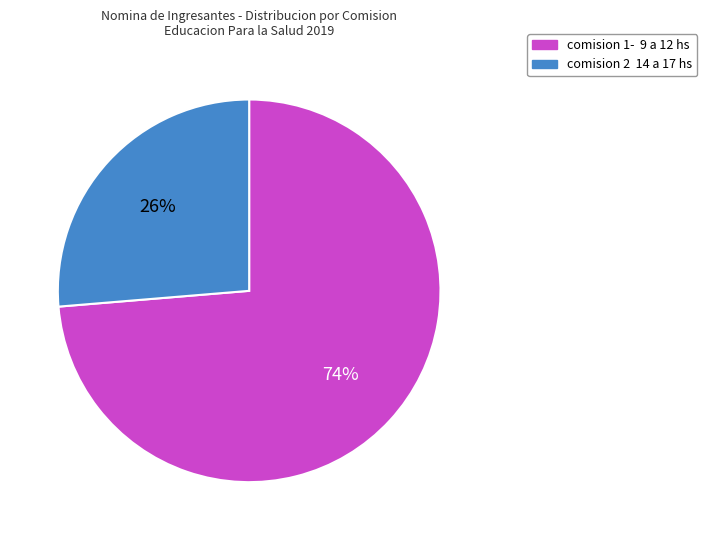

Does any single category account for the majority?

Yes